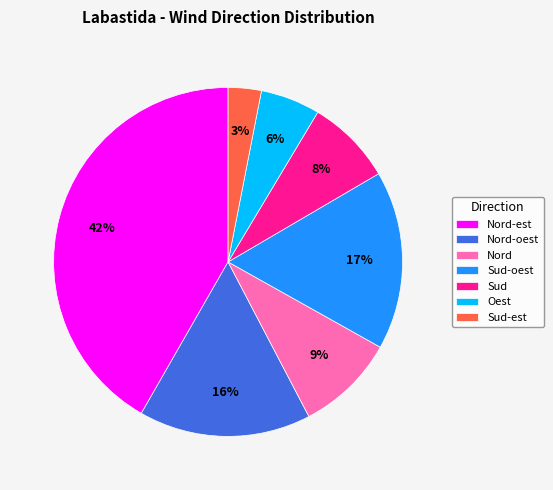

Between Sud-est and Nord, which is larger?

Nord